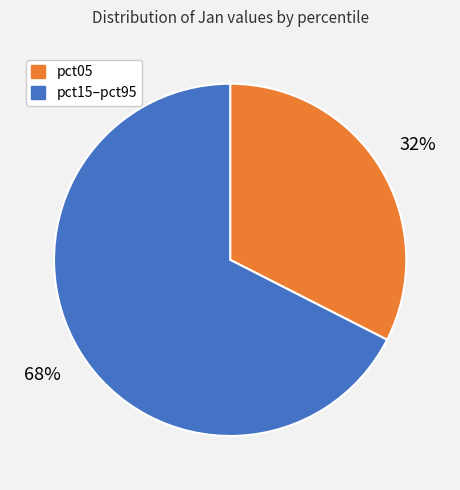

Is there a majority slice in this chart?

Yes